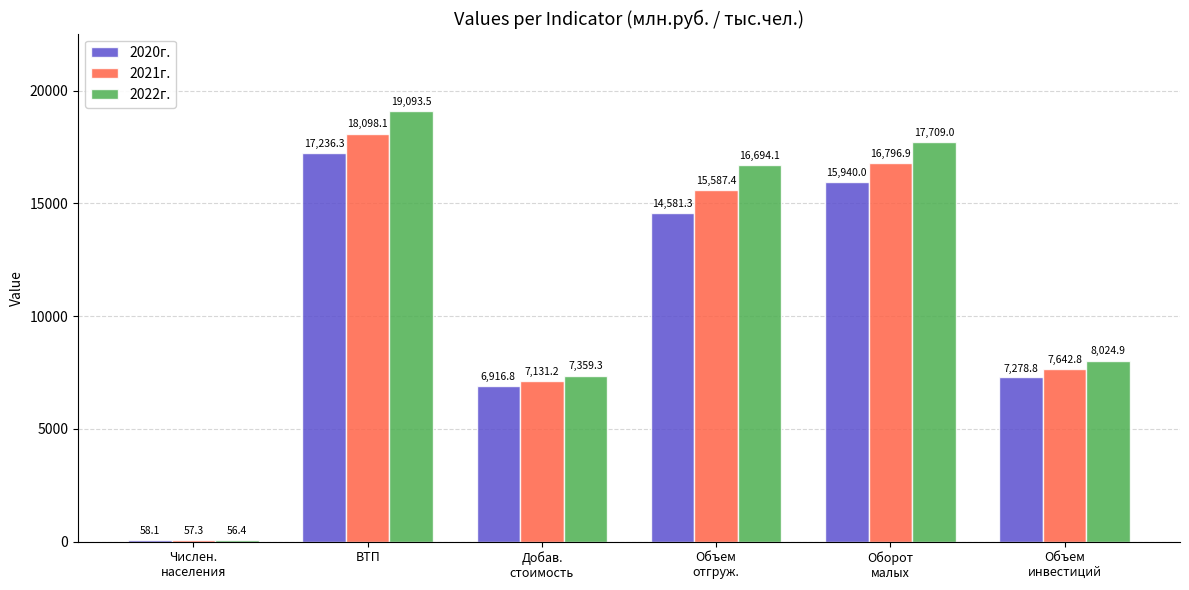

What is the sum of all 2021г. values?

65313.7